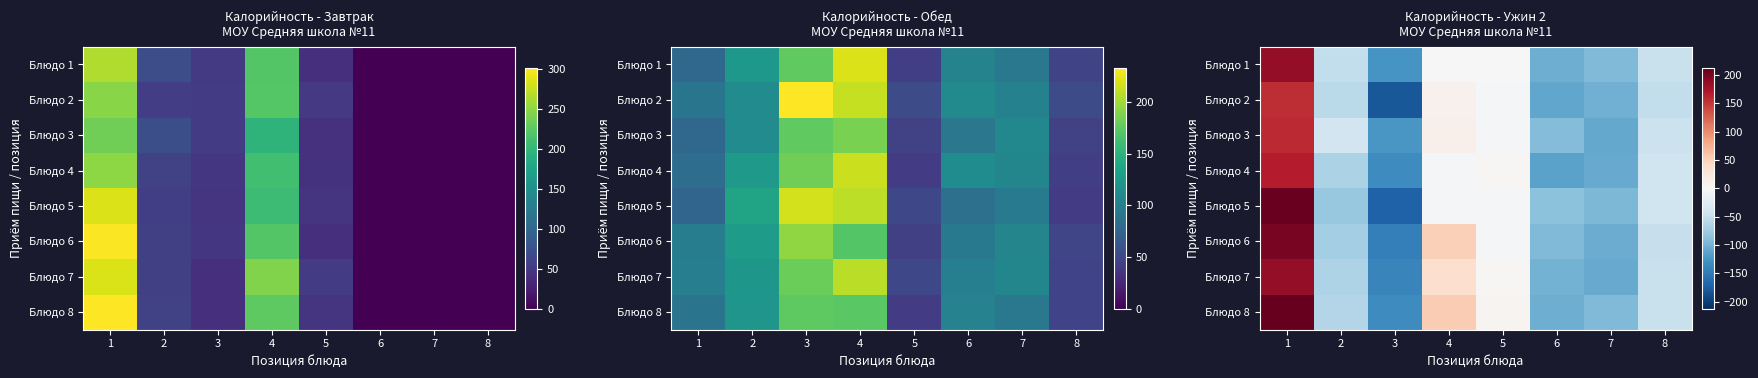

Which series changed the most between 2 and 5?

Блюдо 5